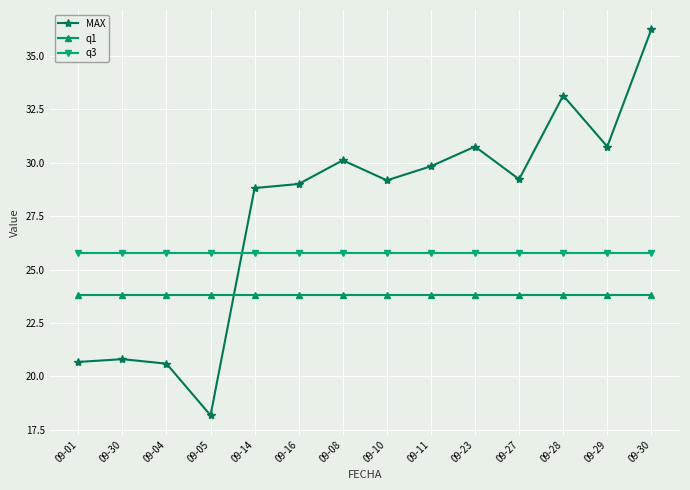

The q3 series shows 37.4 at 09-29. True or false?

False